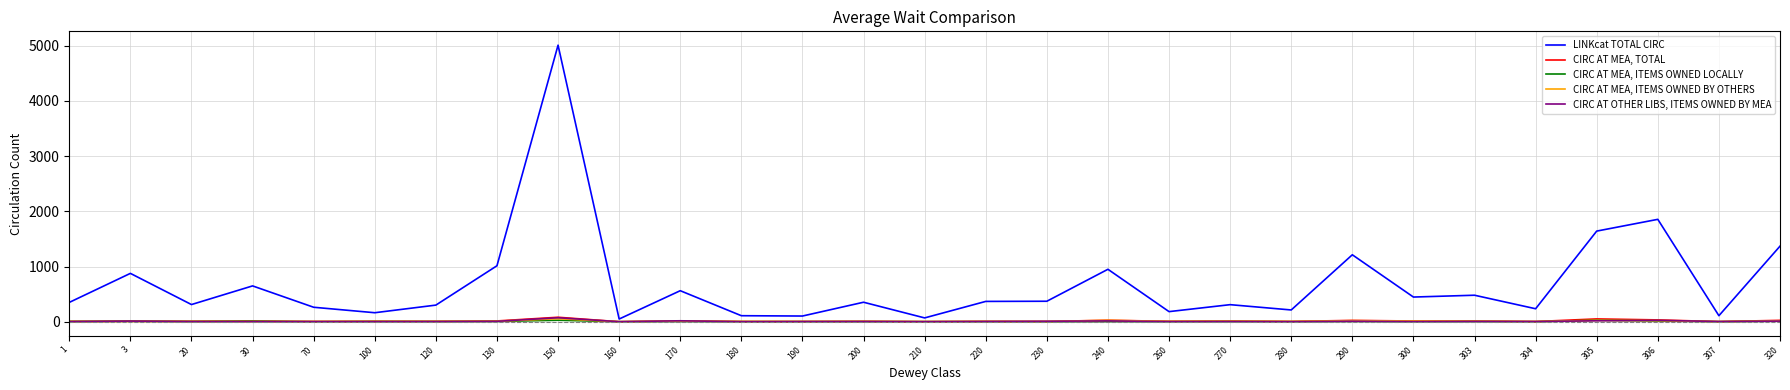

The value of CIRC AT OTHER LIBS, ITEMS OWNED BY MEA at 120 is 2. True or false?

True